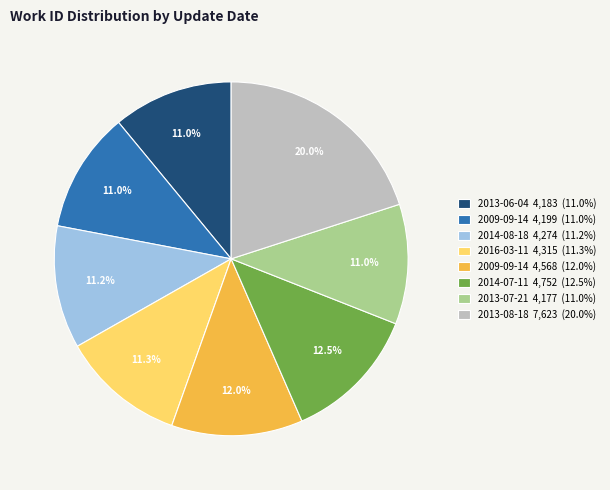

Is there a majority slice in this chart?

No